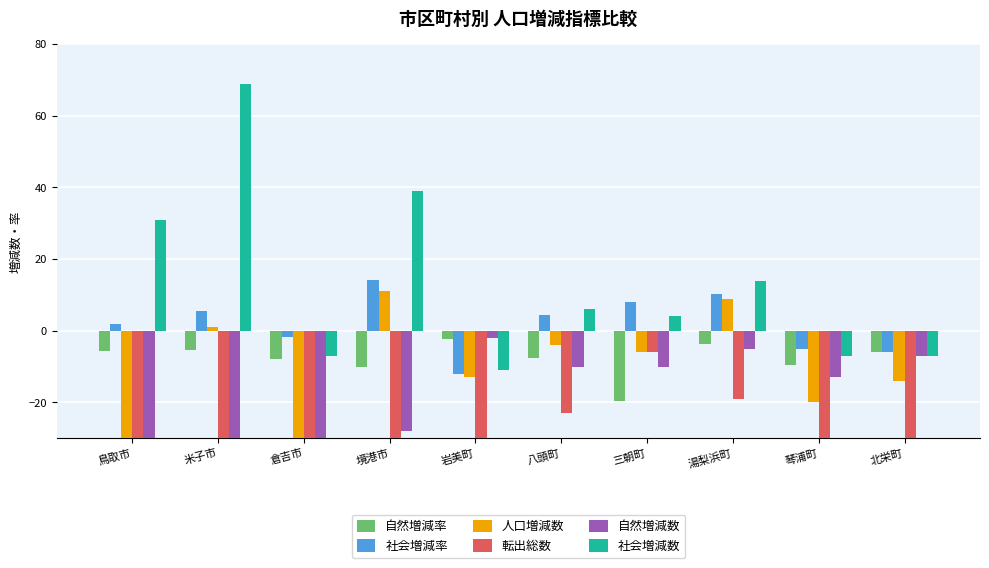

At which category is the sum across all series the highest?

湯梨浜町